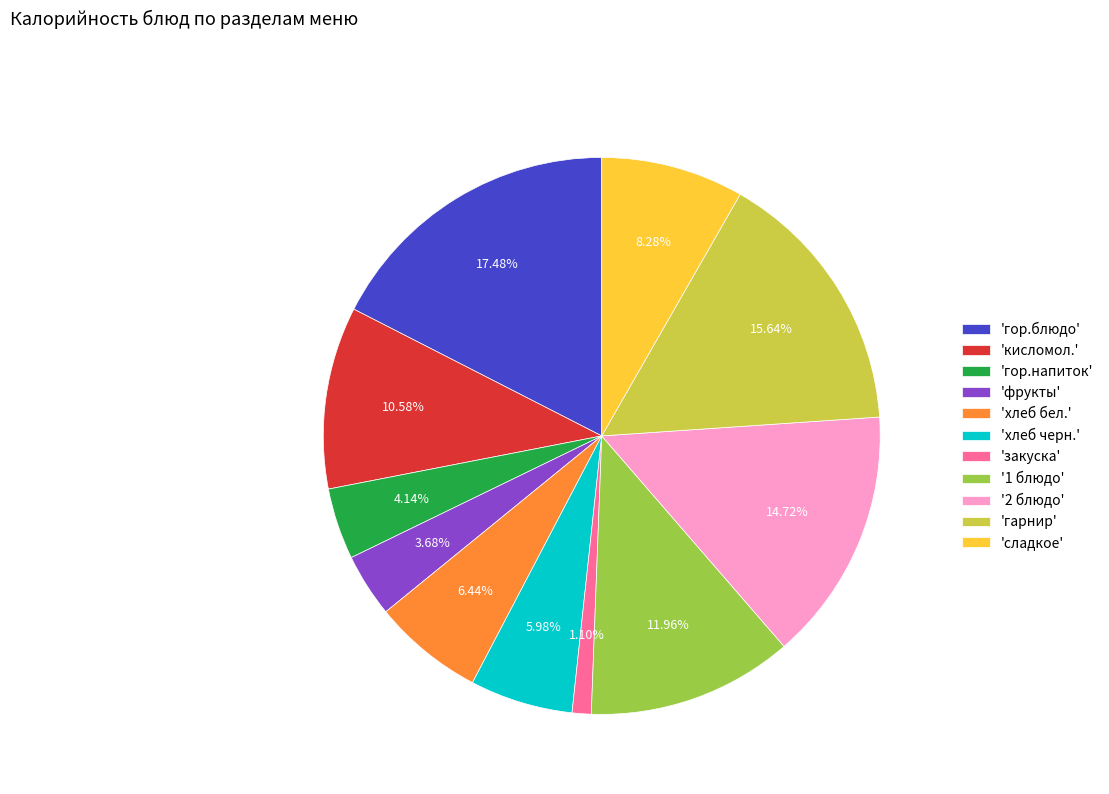

Count the number of slices in the pie.

11